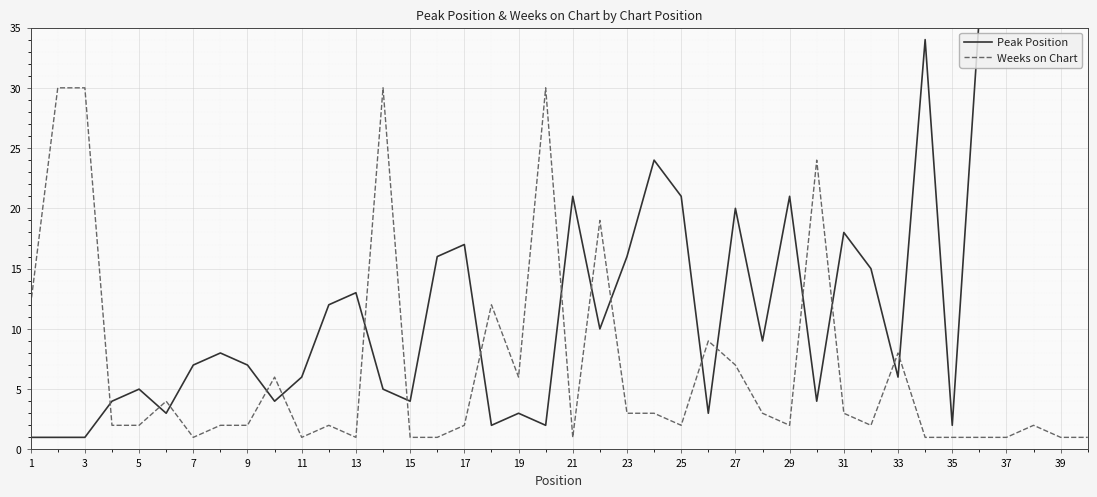

What is the difference between the maximum and second lowest values in the Weeks on Chart series?

29